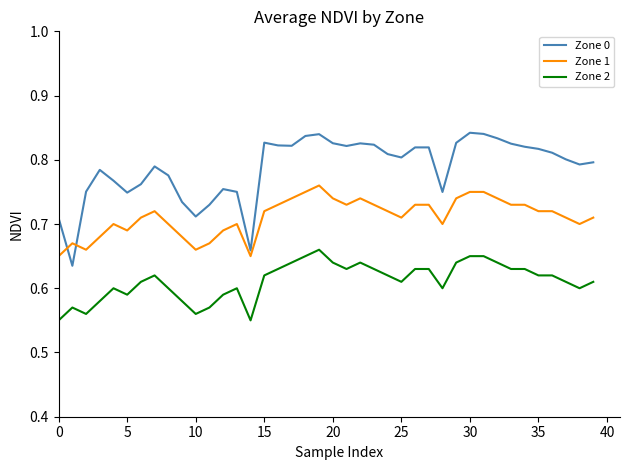

What is the difference between the maximum and minimum values in the Zone 2 series?

0.1